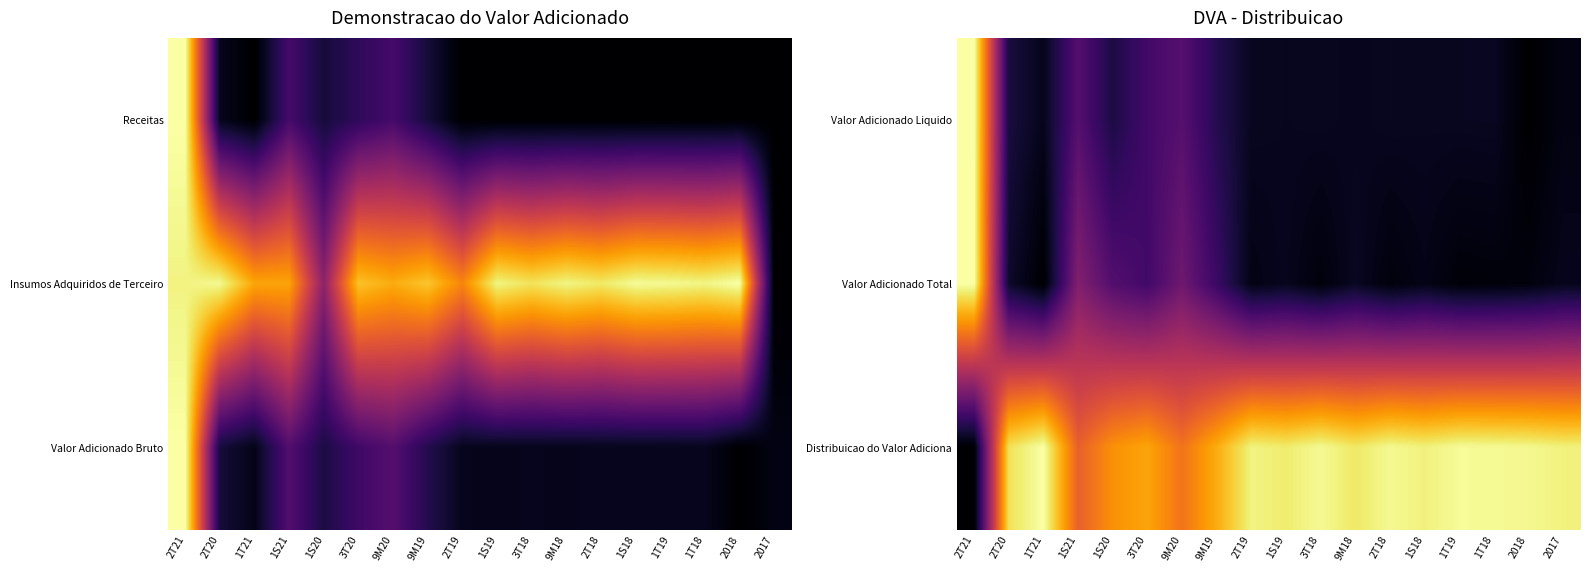

The Distribuicao do Valor Adiciona series shows 0.6 at 2T21. True or false?

False